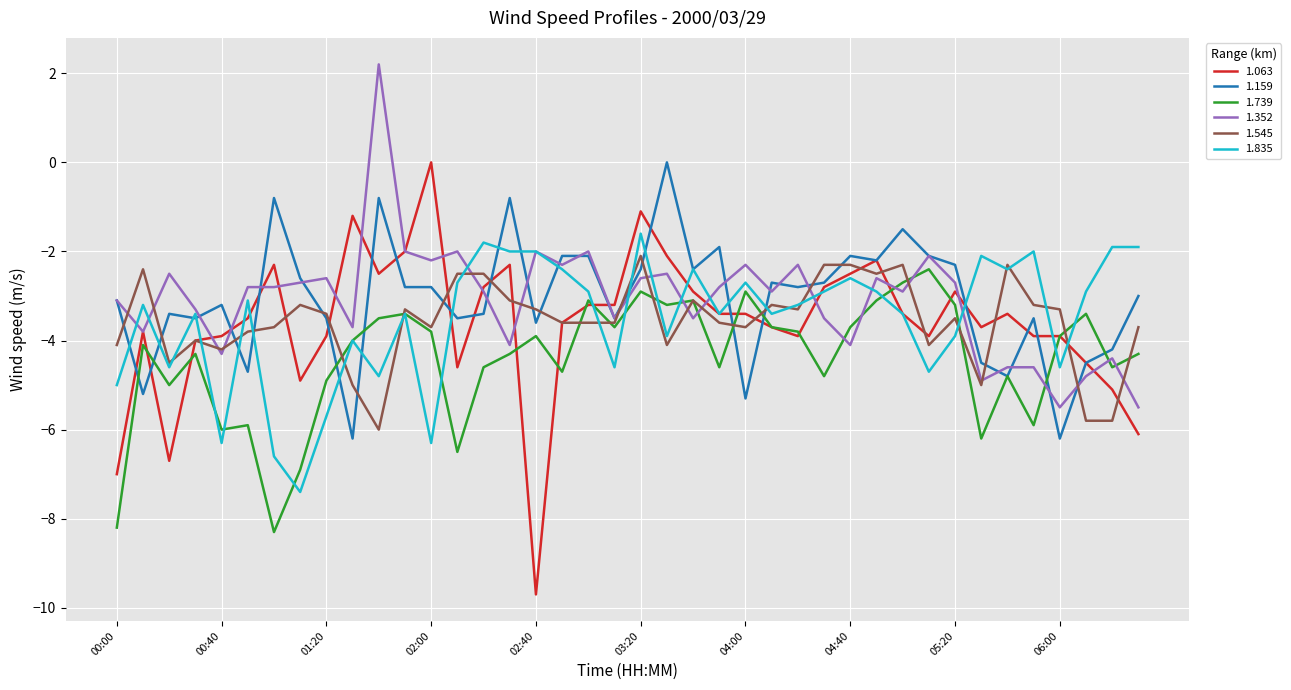

What is the lowest value of the 1.835 series?

-7.4